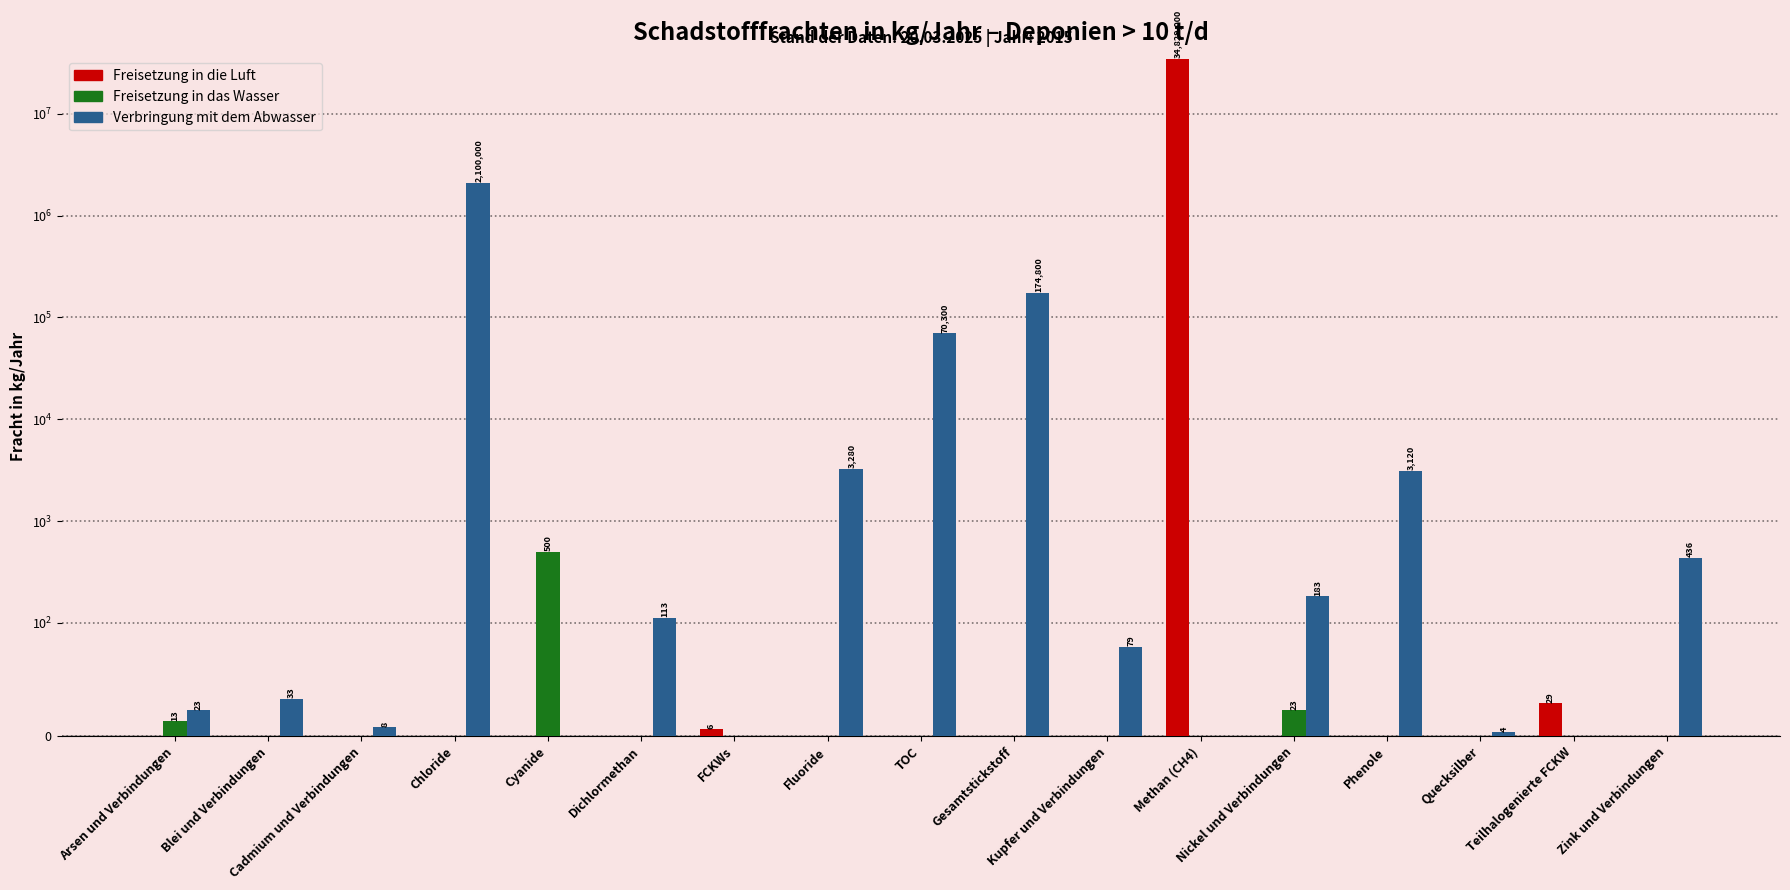

Between Zink und Verbindungen and TOC, which is larger?

Zink und Verbindungen